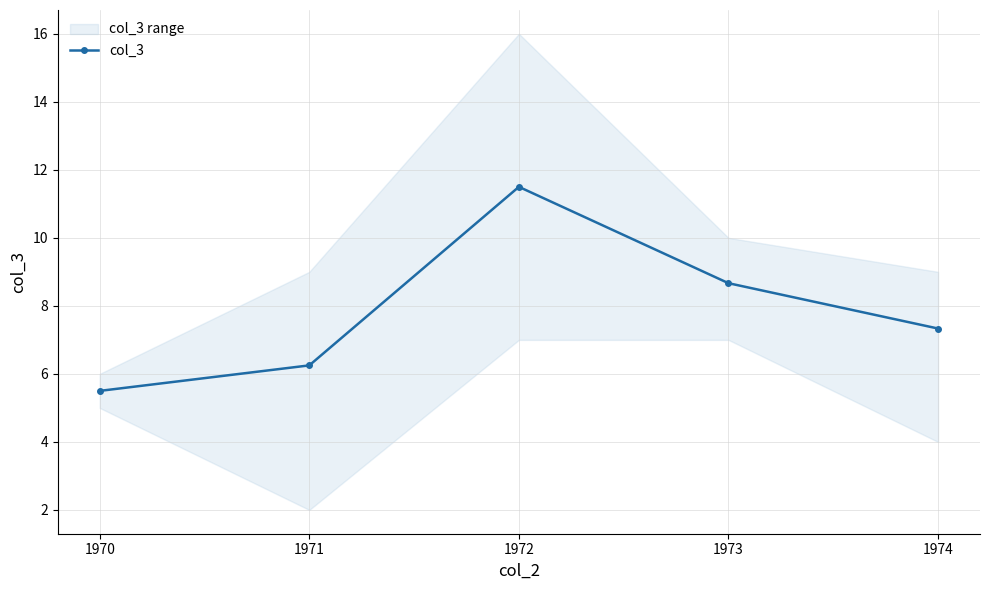

Which has a higher value, 1970 or 1973?

1973